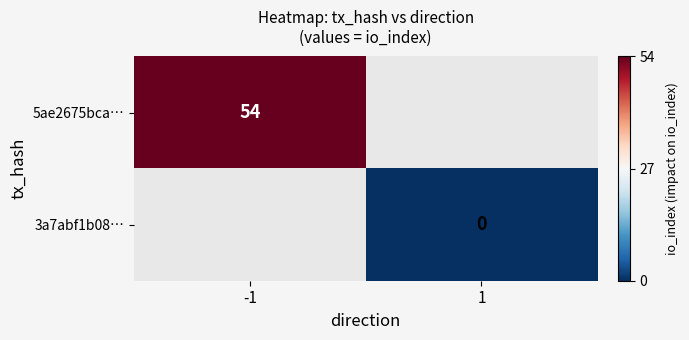

True or false: 5ae2675bca… has a value of 54 at -1.

True